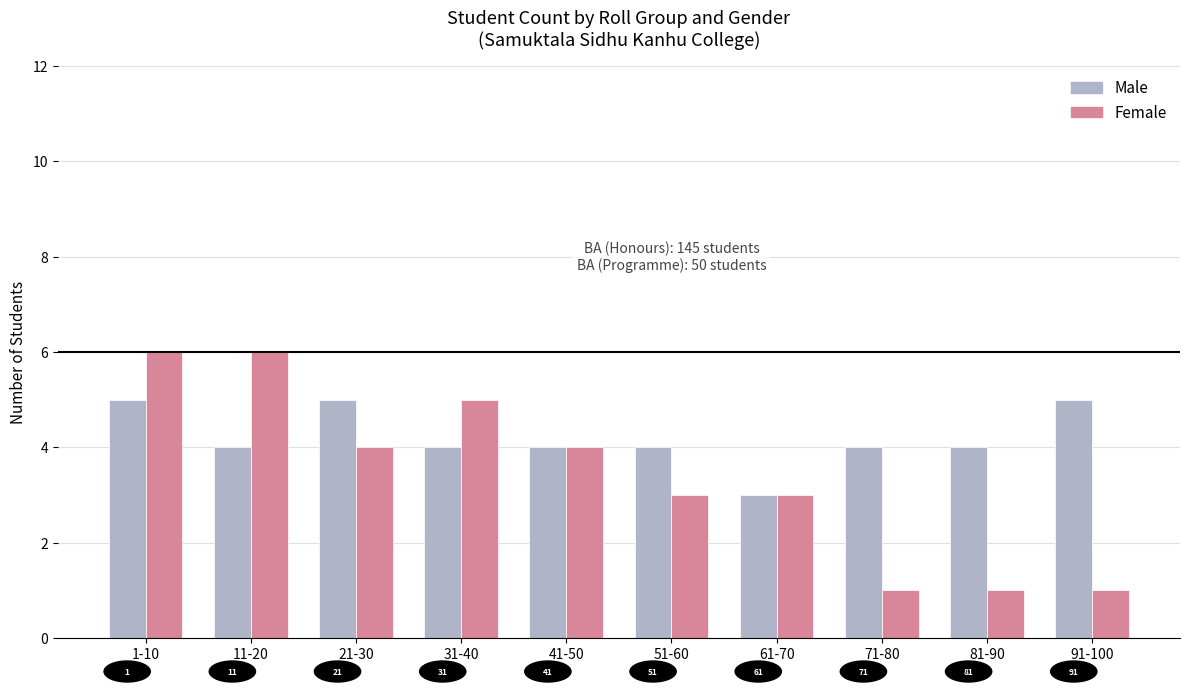

What is the lowest value of the Male series?

3